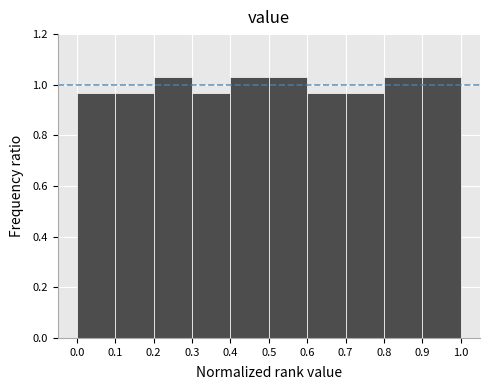

Reading left to right, transcribe this chart: for each bar, give the range it covers on the x-axis and its height. The values are not printed on the chart, so give them approximately, as read against the axis.

0.0 to 0.1: 0.96
0.1 to 0.2: 0.96
0.2 to 0.3: 1.04
0.3 to 0.4: 0.96
0.4 to 0.5: 1.04
0.5 to 0.6: 1.04
0.6 to 0.7: 0.96
0.7 to 0.8: 0.96
0.8 to 0.9: 1.04
0.9 to 1.0: 1.04